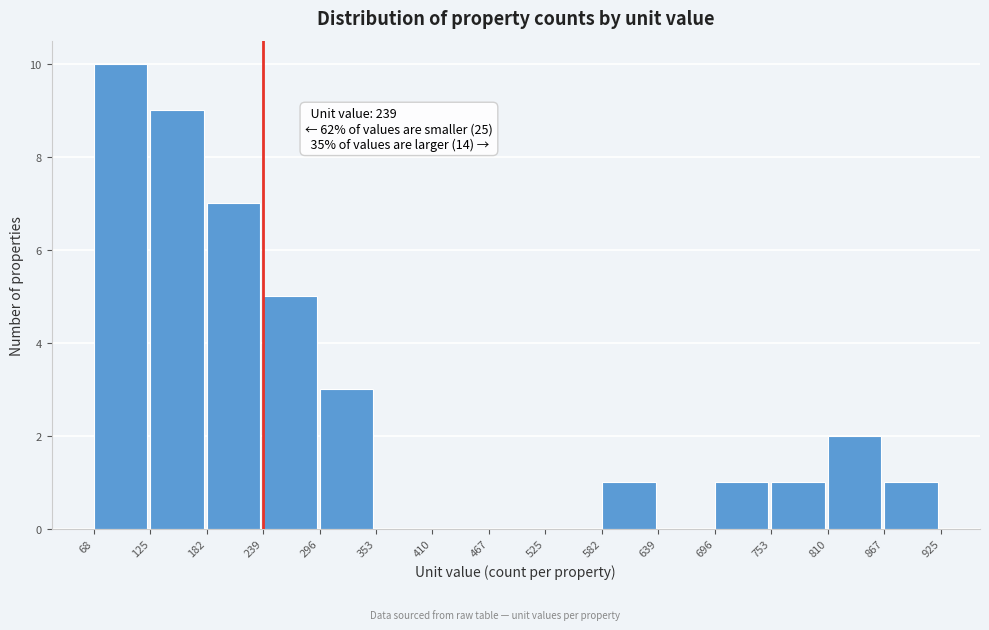

Over which range of the x-axis is the bar tallest?

68 to 125